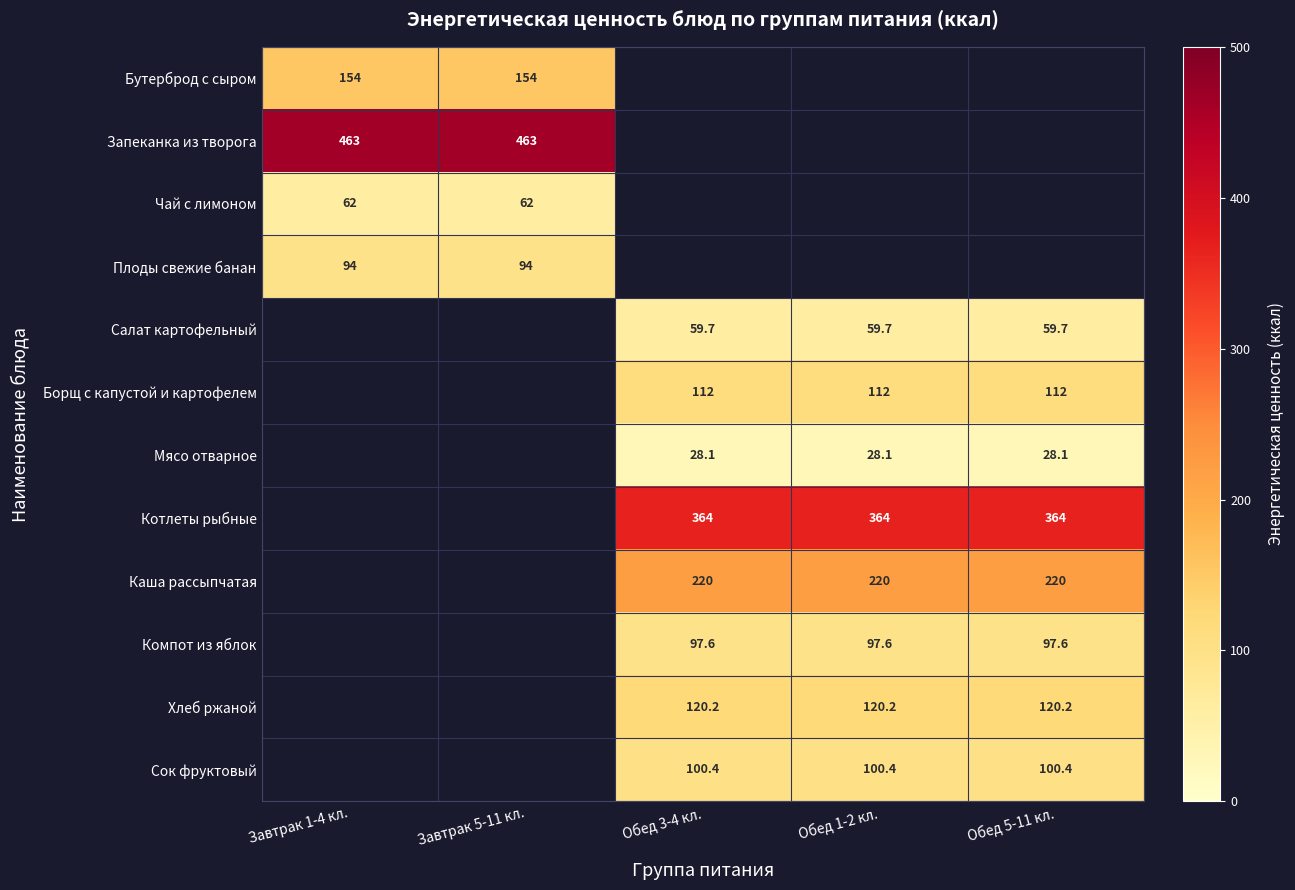

The value of Чай с лимоном at Завтрак 1-4 кл. is 62.0. True or false?

True